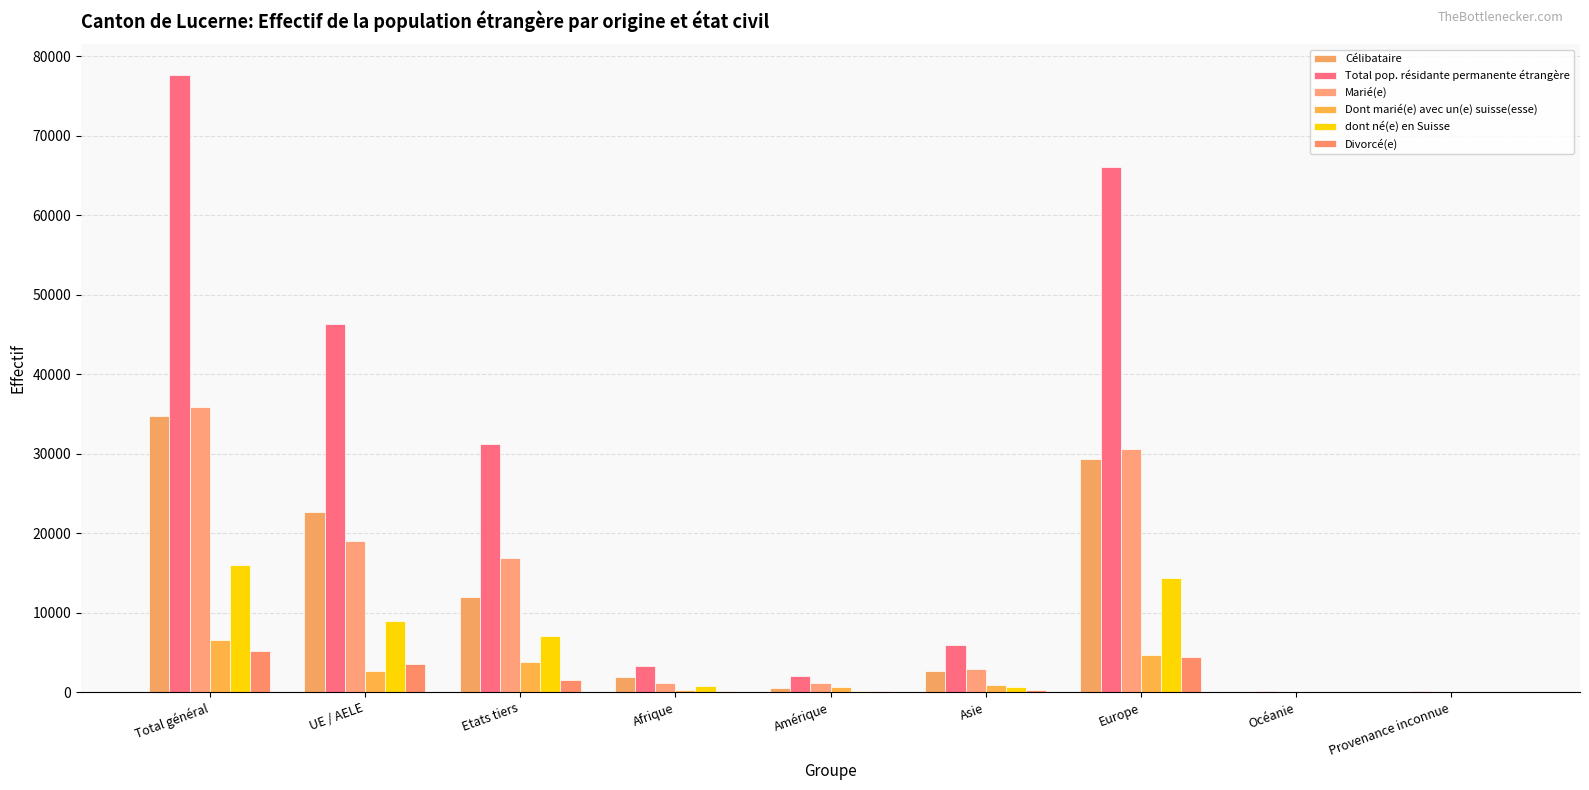

Which series has the largest total across all categories?

Total pop. résidante permanente étrangère